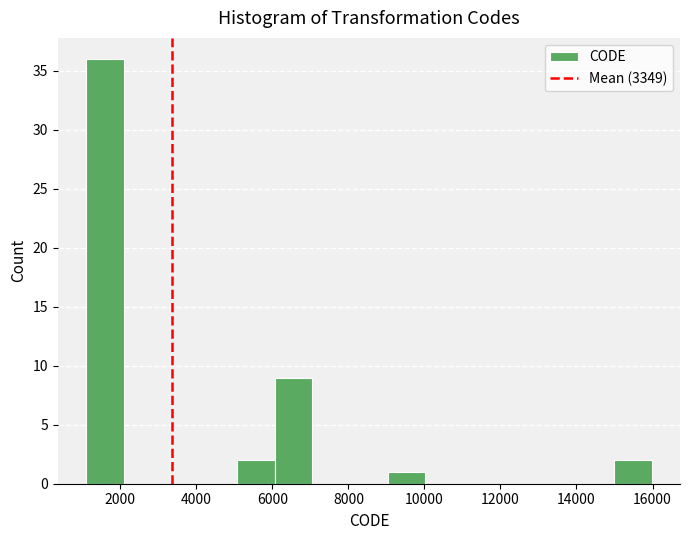

Reading left to right, transcribe this chart: for each bar, give the range it covers on the x-axis and its height. Neither the bar edges nor the heights are printed on the chart, so give them approximately, as read against the axes.

1200 to 2000: 36
2000 to 3000: 0
3000 to 4000: 0
4000 to 5000: 0
5000 to 6000: 2
6000 to 7000: 9
7000 to 8000: 0
8000 to 9000: 0
9000 to 10000: 1
10000 to 11000: 0
11000 to 12000: 0
12000 to 13000: 0
13000 to 14000: 0
14000 to 15000: 0
15000 to 16000: 2